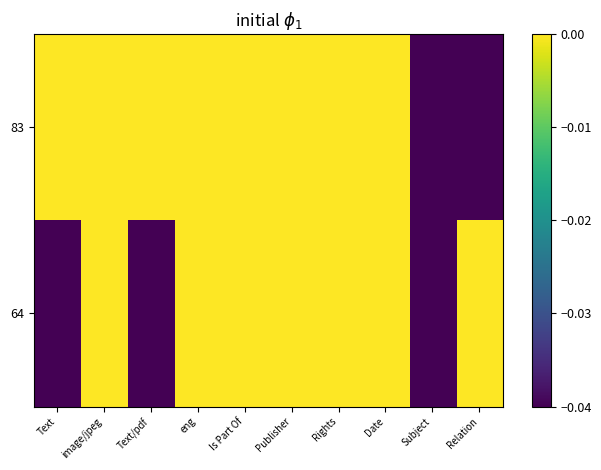

Reading left to right, what are all the values shown in this chart?

83: Text=0.0	image/jpeg=0.0	Text/pdf=0.0	eng=0.0	Is Part Of=0.0	Publisher=0.0	Rights=0.0	Date=0.0	Subject=-0.0	Relation=-0.0
64: Text=-0.0	image/jpeg=0.0	Text/pdf=-0.0	eng=0.0	Is Part Of=0.0	Publisher=0.0	Rights=0.0	Date=0.0	Subject=-0.0	Relation=0.0